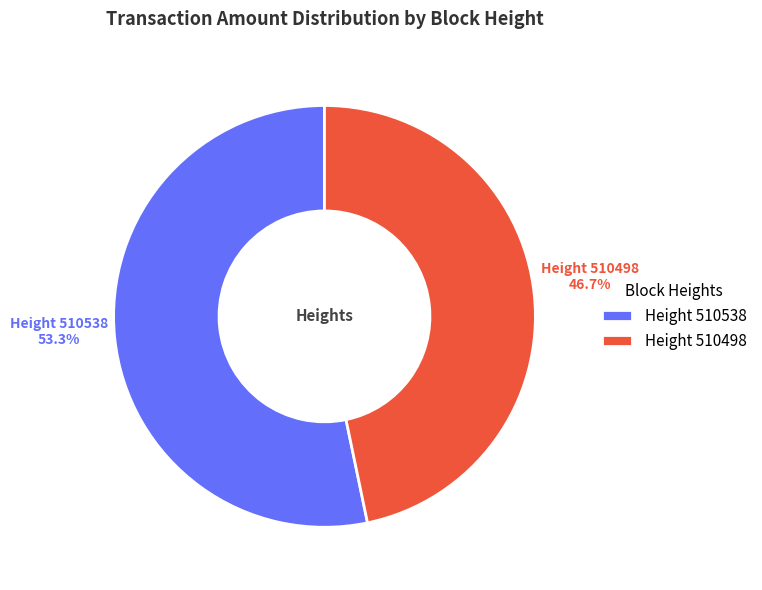

Which slice is the largest?

Height 510538